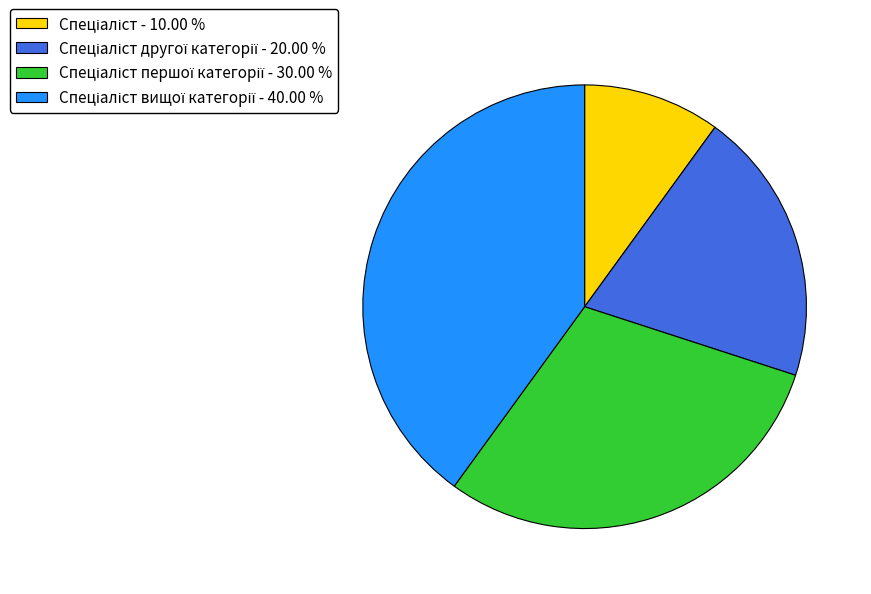

Count the number of slices in the pie.

4